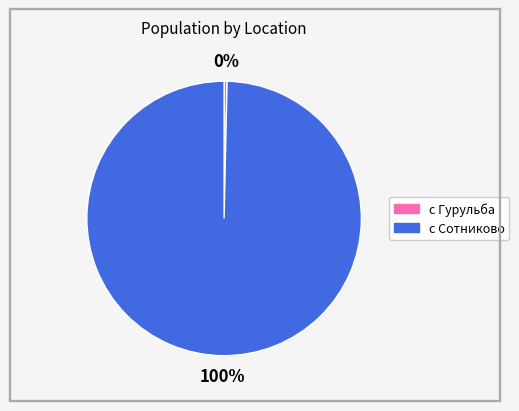

Is there a majority slice in this chart?

Yes